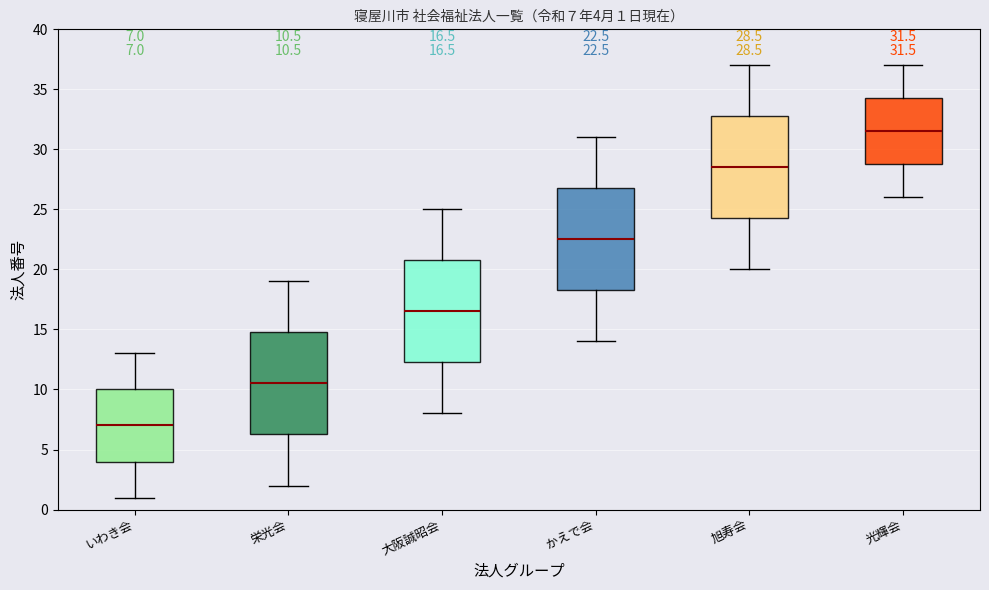

Which box's median line is the lowest?

いわき会